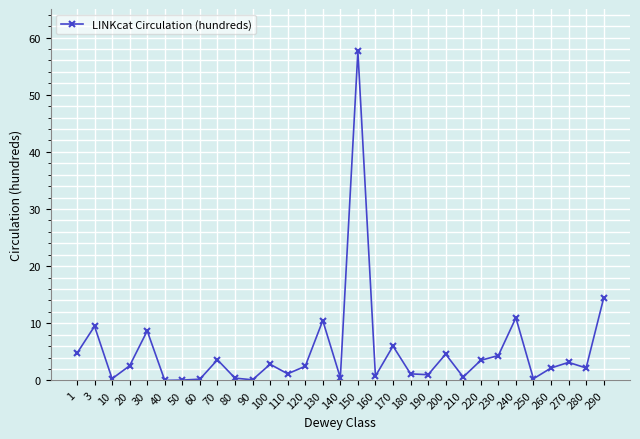

True or false: the data shows 7.6 at 230.

False